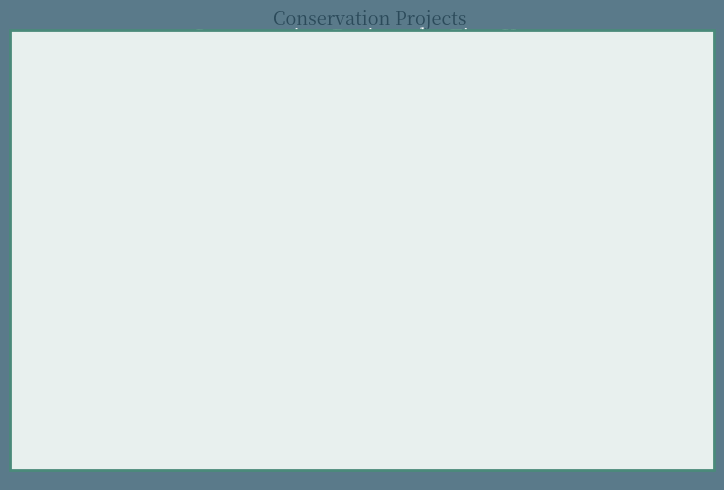

Is it true that 2020 is 34% of the pie?

False